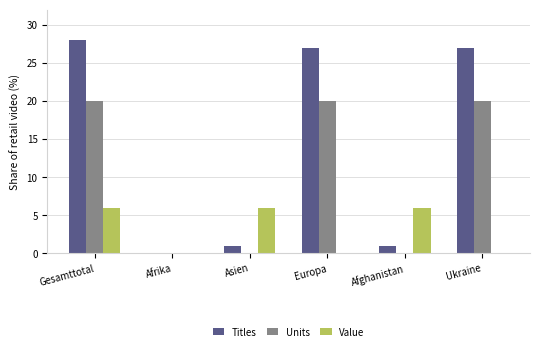

Are the bars grouped side by side (vs. stacked)?

Yes